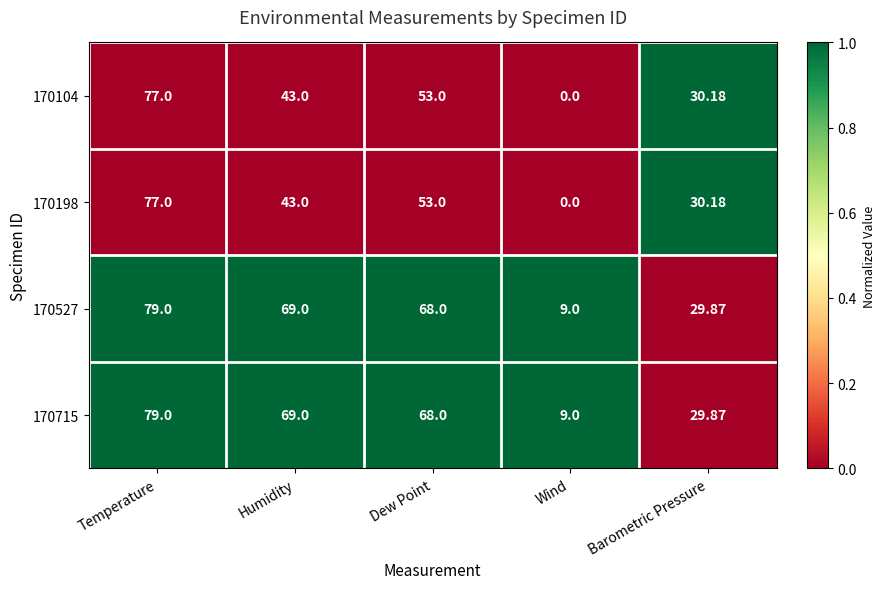

Is the value of 170715 at Temperature greater than the value of 170104 at Temperature?

Yes